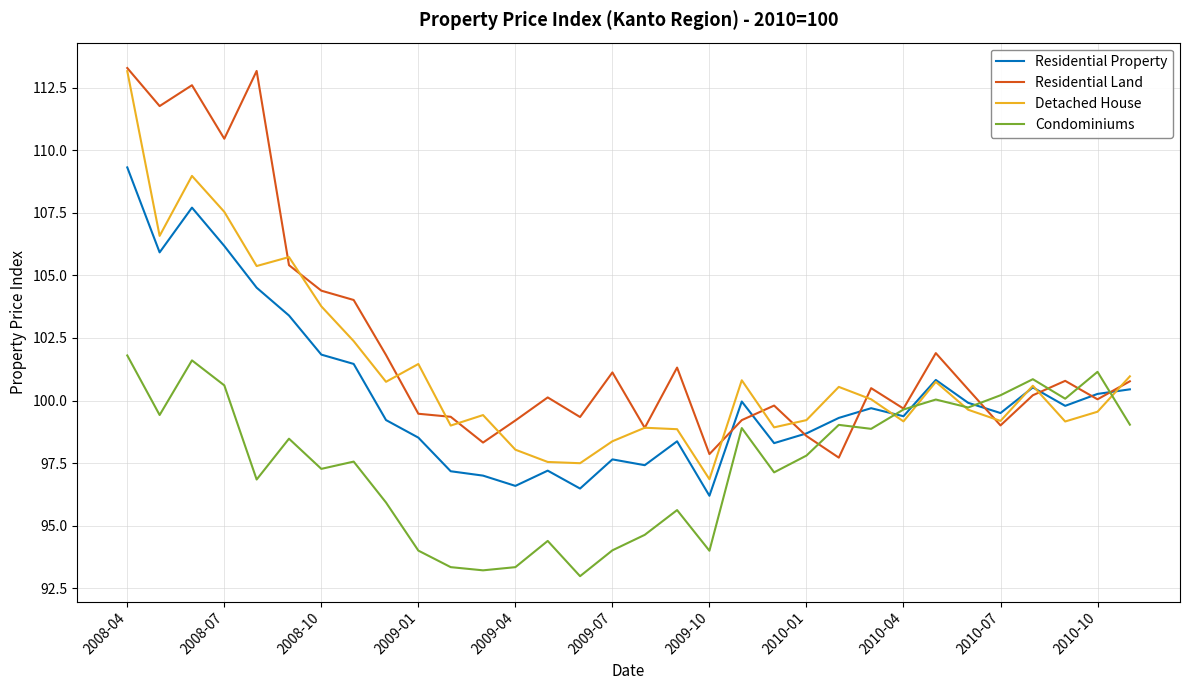

How many interior local peaks does the Detached House series have?

9